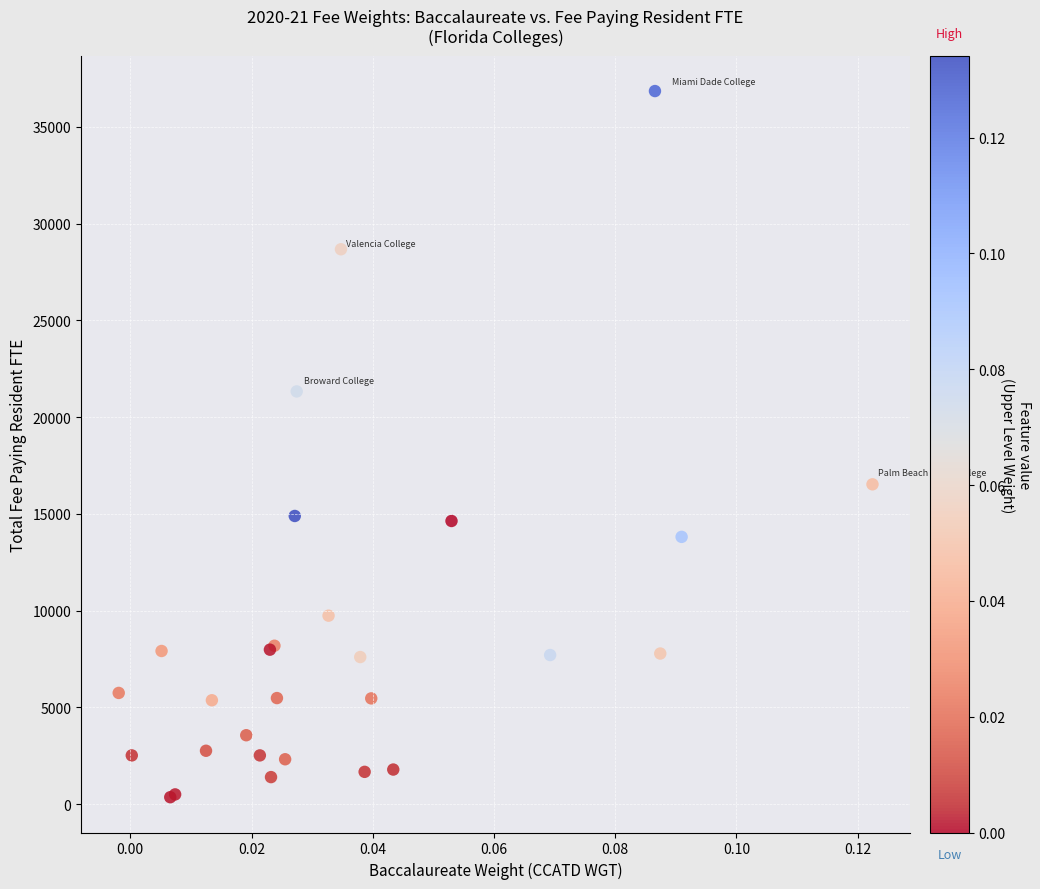

What Y value in the scatter plot is closest to 18602?

16526.4